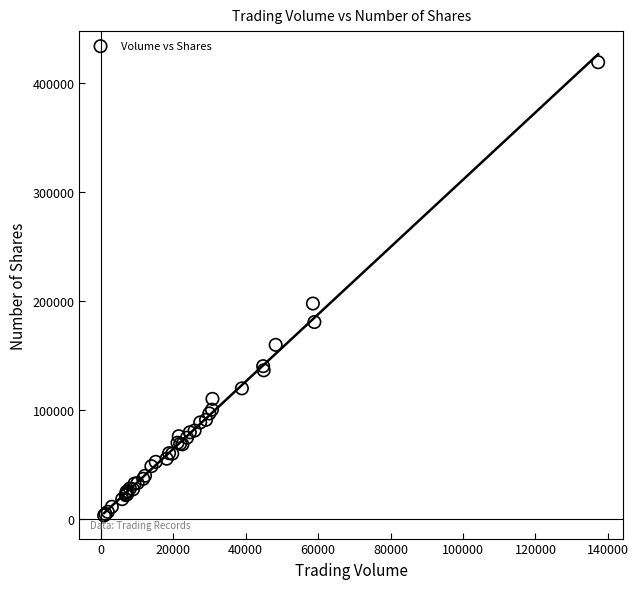

What Y value in the scatter plot is closest to 211057?

197592